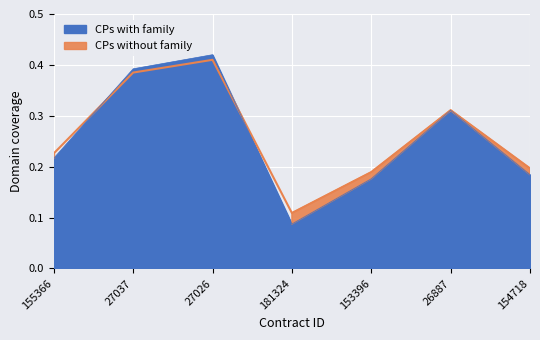

Where is the first local maximum for awards.value.amount?

27026